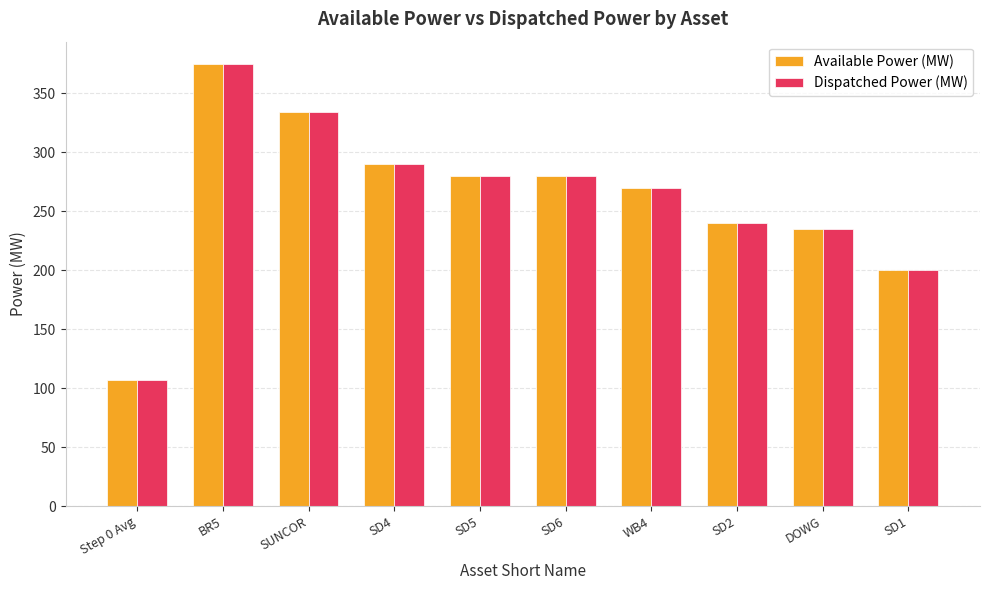

At which category is the sum across all series the highest?

BR5